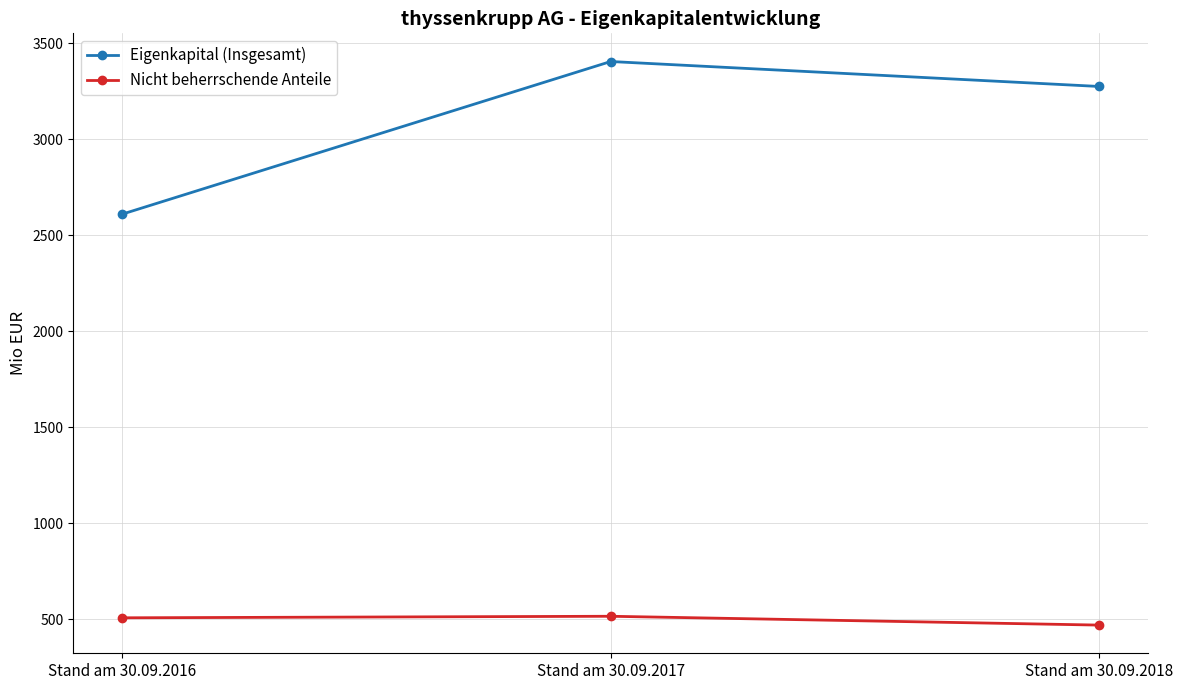

What is the value of the Nicht beherrschende Anteile point at the 2nd from the left?

515